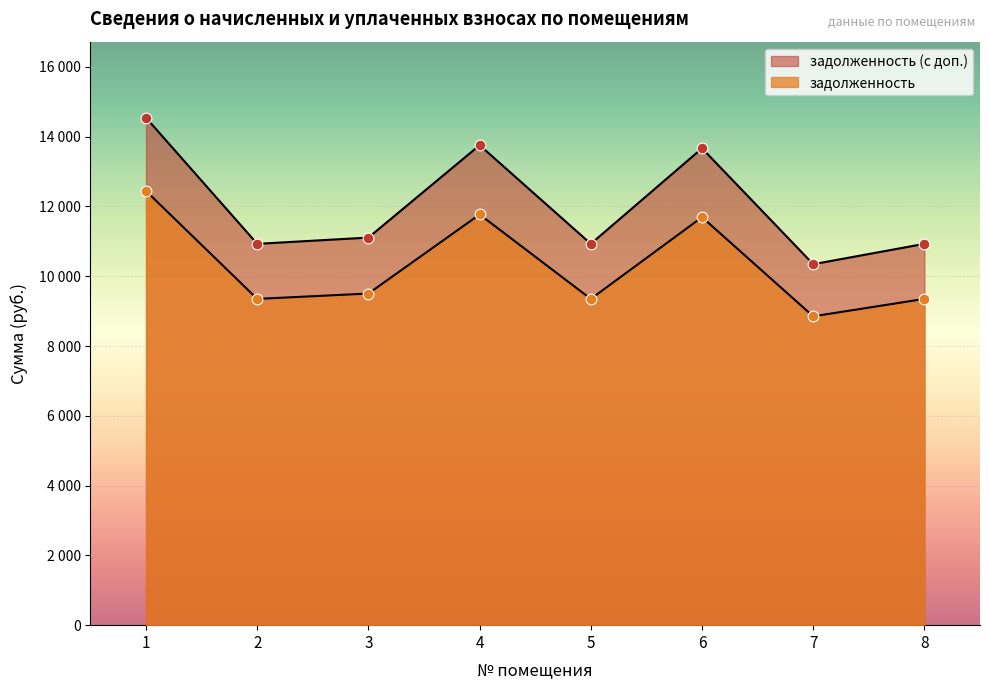

What are all the series names shown in the legend?

задолженность, задолженность (с доп.)